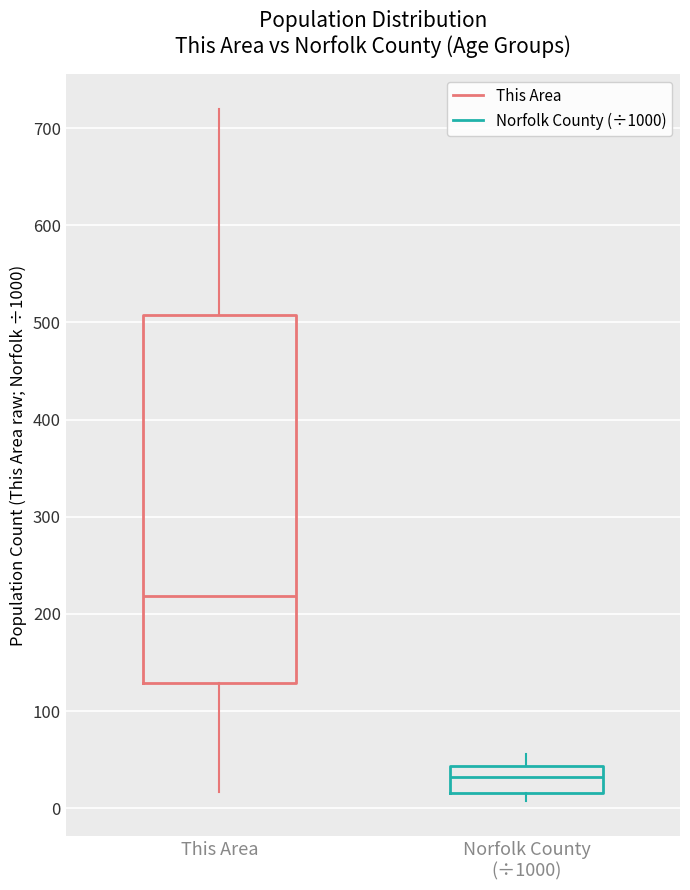

Which box's median line is the lowest?

Norfolk County (÷1000)